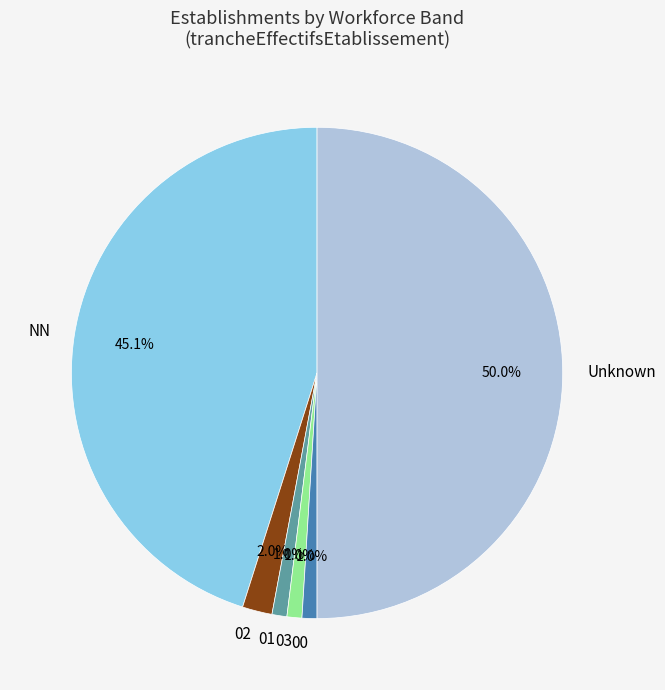

Which has a higher value, Unknown or 01?

Unknown